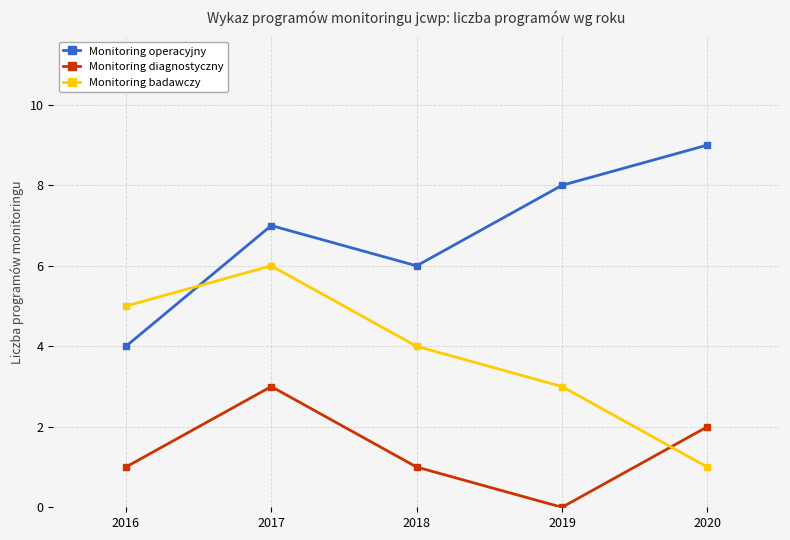

What is the maximum value for Monitoring badawczy?

6